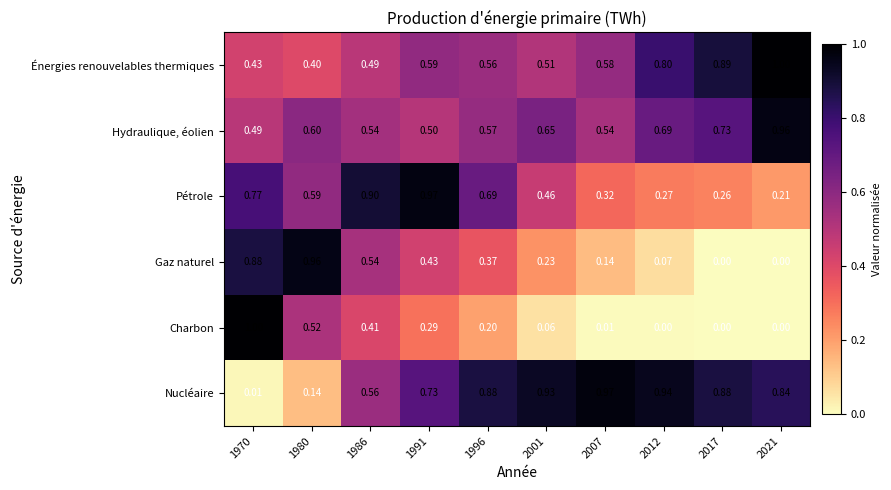

Rank the series at 2012 from highest to lowest value.

Nucléaire, Énergies renouvelables thermiques, Hydraulique, éolien, Pétrole, Gaz naturel, Charbon